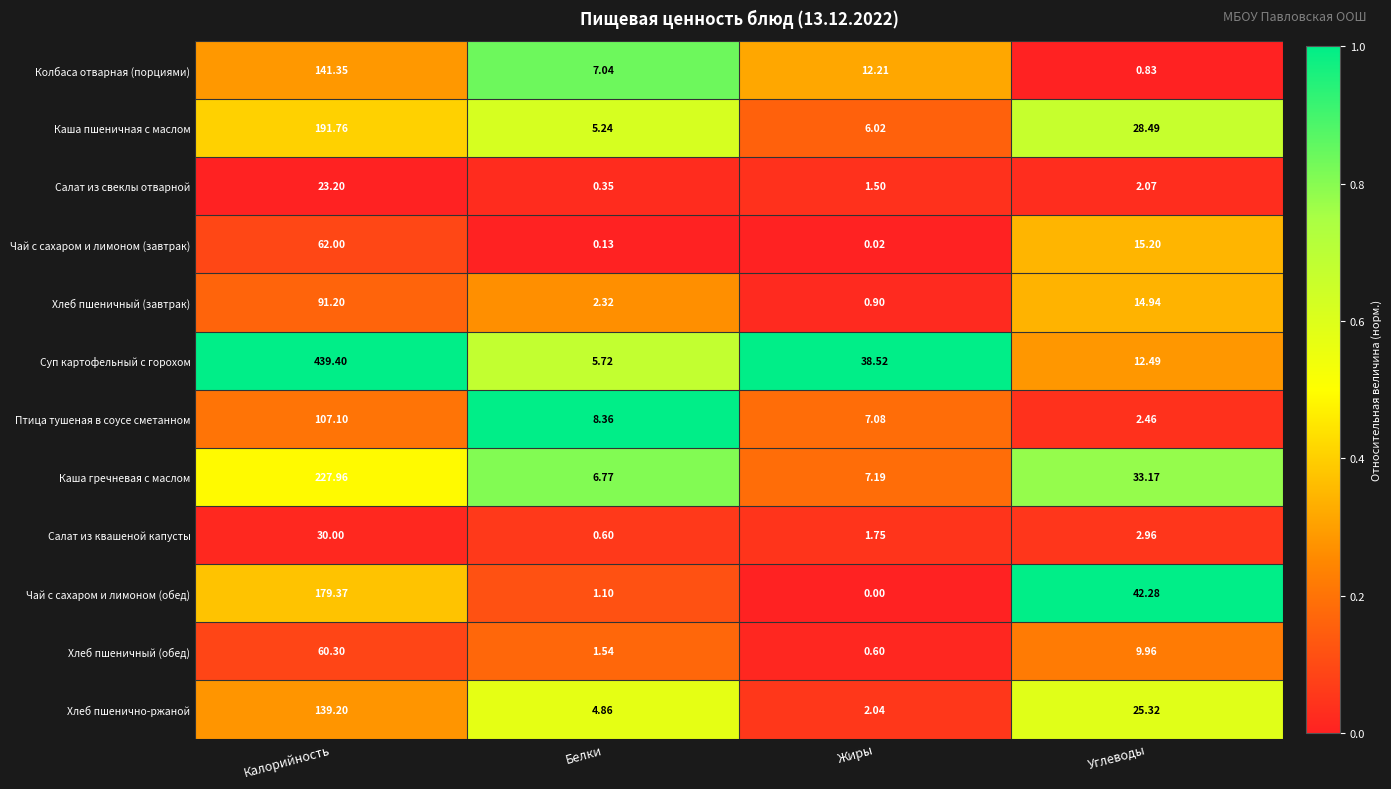

Which label corresponds to the largest value in the chart?

Калорийность